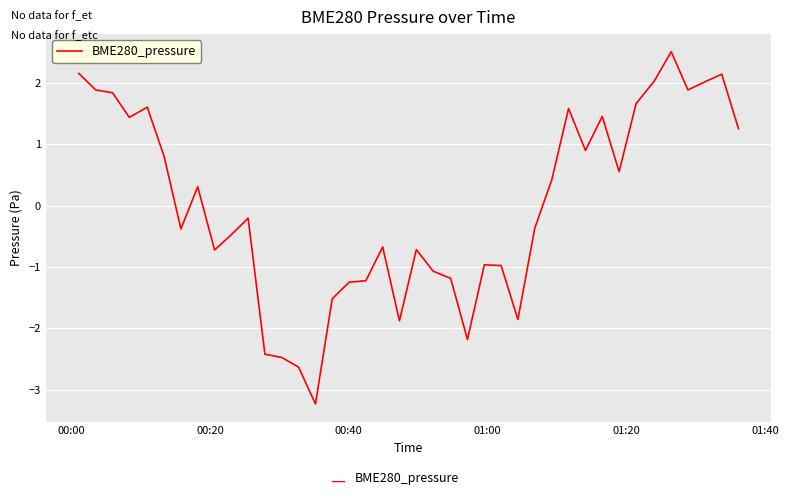

What is the smallest value displayed?

-3.2